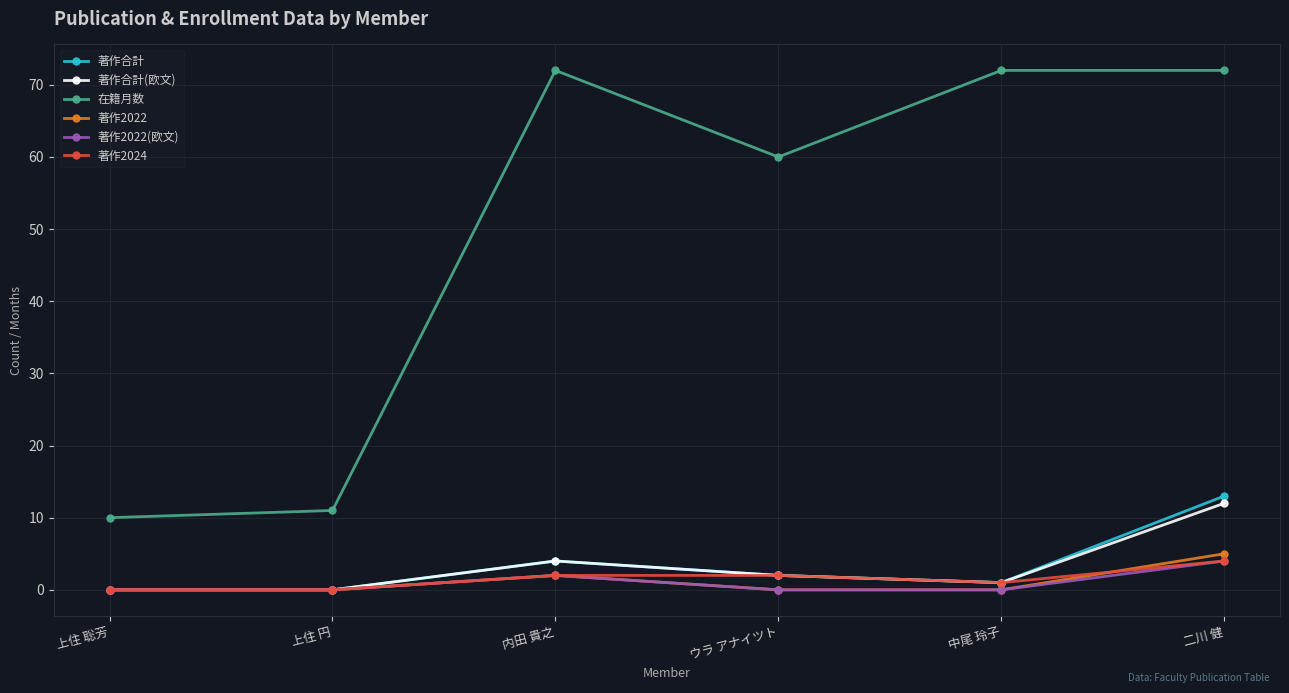

True or false: 著作2022 and 在籍月数 intersect in this chart.

False